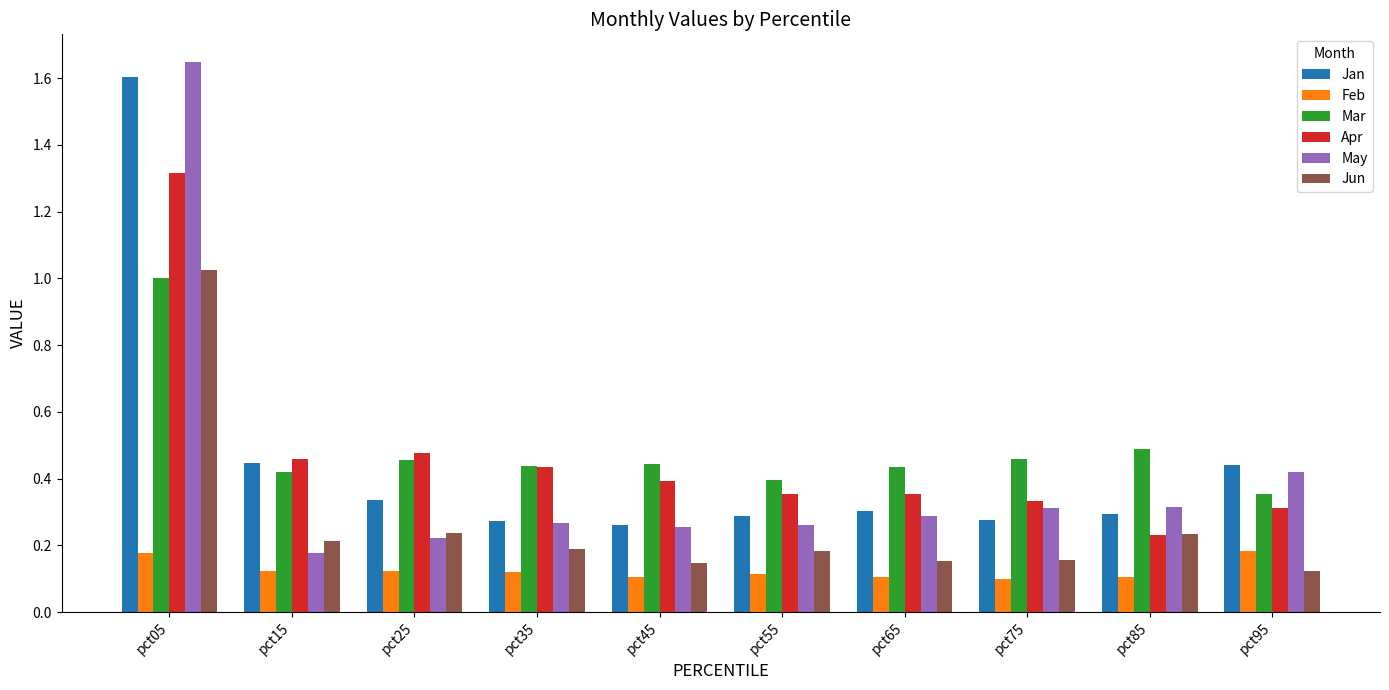

Which category has the highest value in the Apr series?

pct05